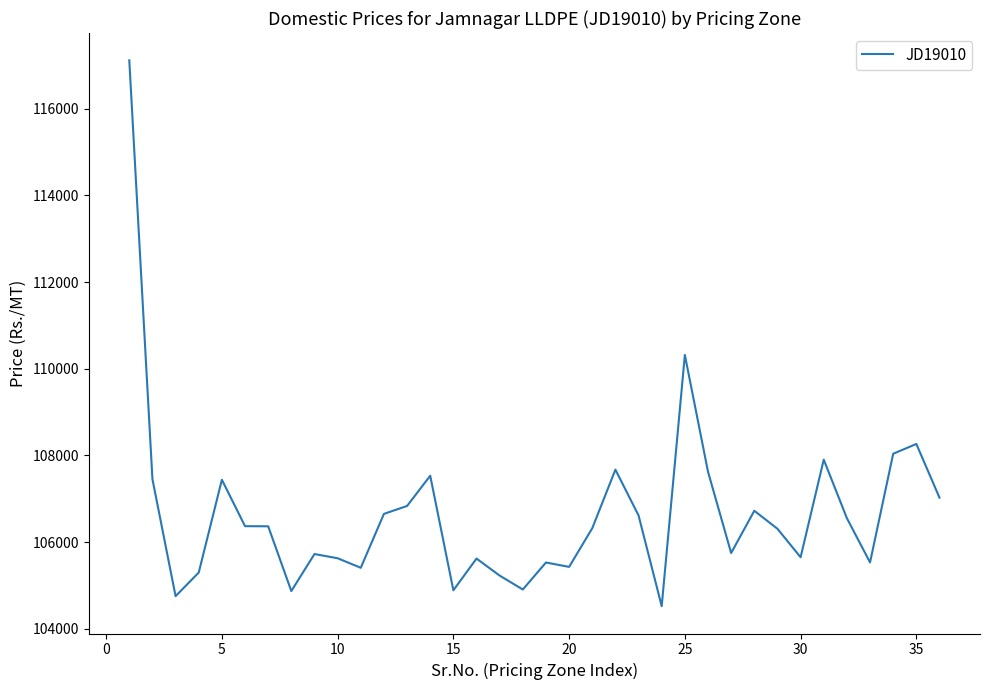

What is the smallest value displayed?

104524